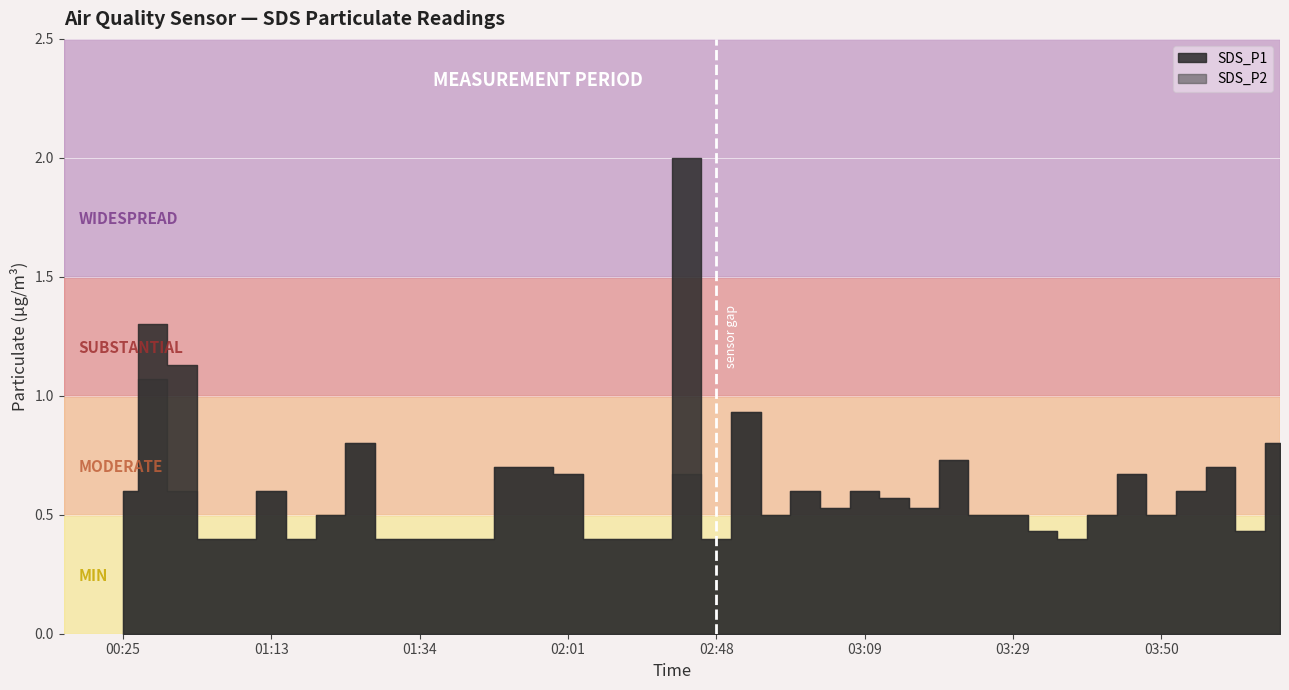

Does the chart display data point markers on the line(s)?

No